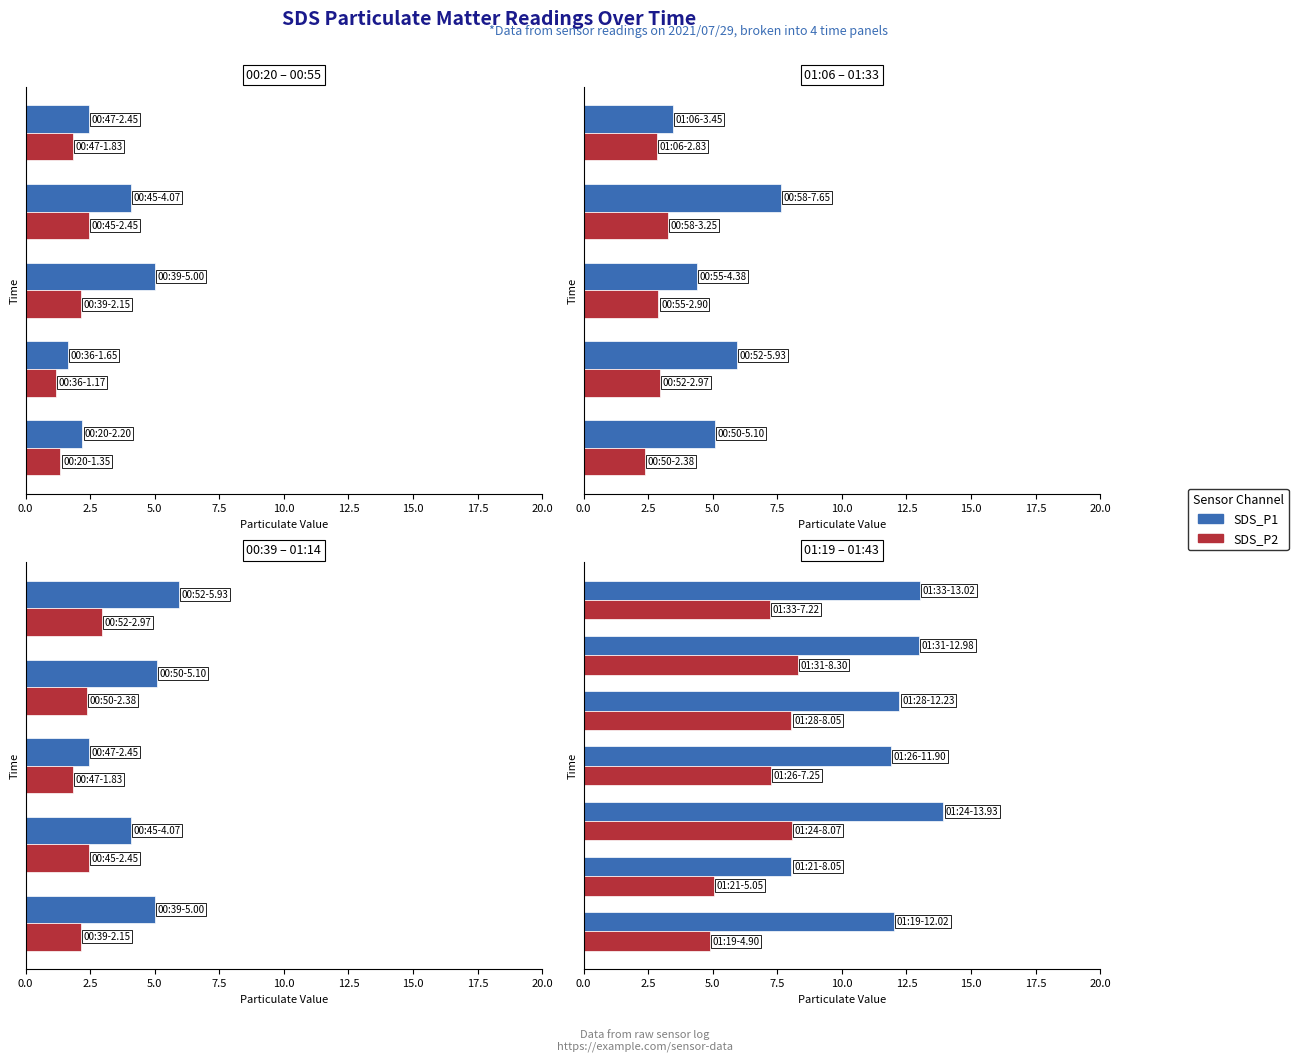

Which series has the largest total across all categories?

SDS_P1